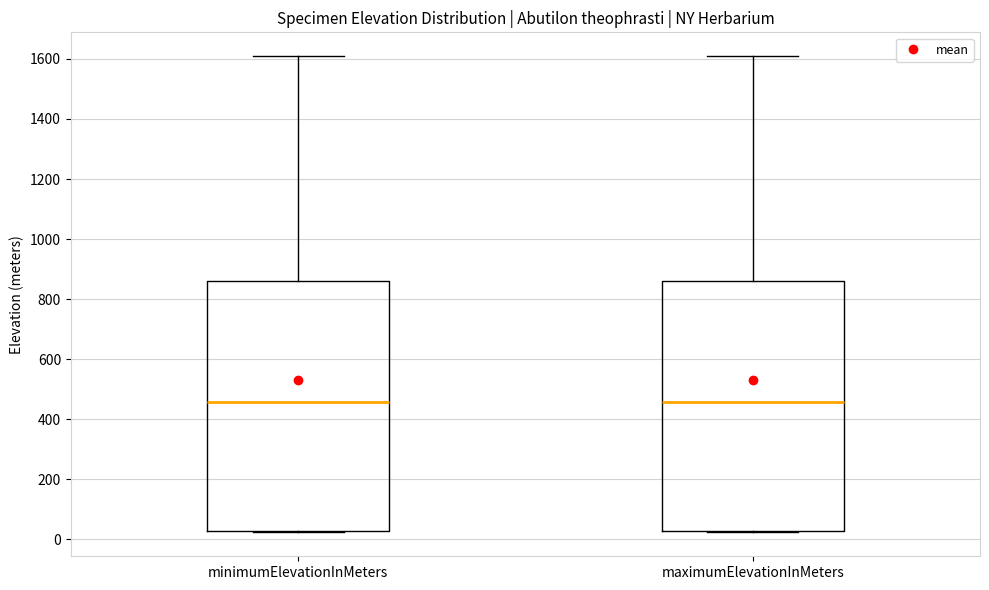

Reading left to right, transcribe this box plot: for each box, give where its median line is, the range the box spans, and where its two whiskers end, as read against the y-axis. The values are not printed on the chart, so give them approximately, as read against the axis.

minimumElevationInMeters: median 460, box 20 to 860, whiskers 20 to 1600
maximumElevationInMeters: median 460, box 20 to 860, whiskers 20 to 1600